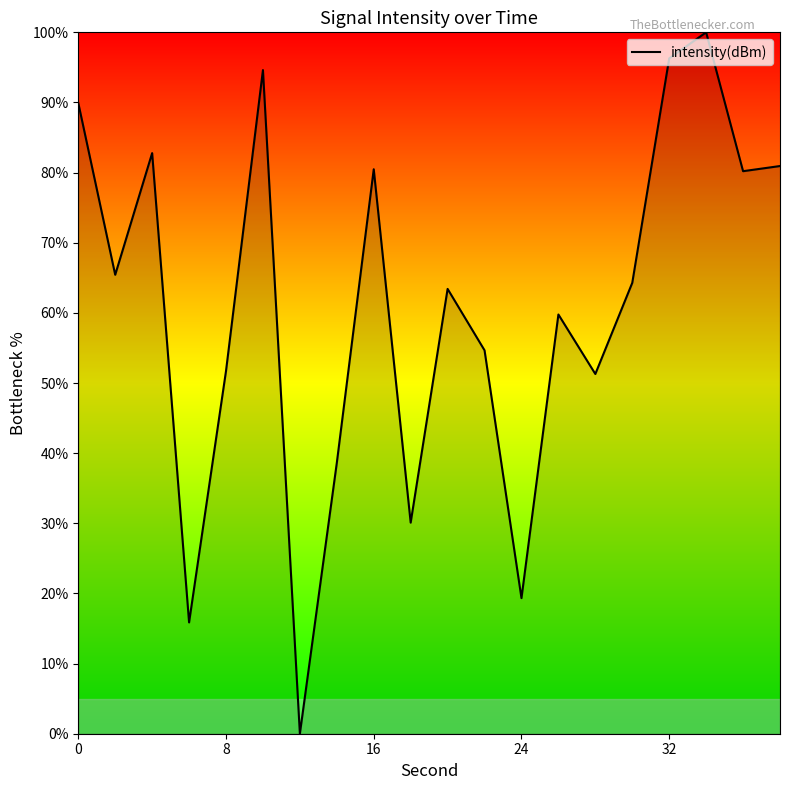

Is it true that the value at 16 is 80.5?

True